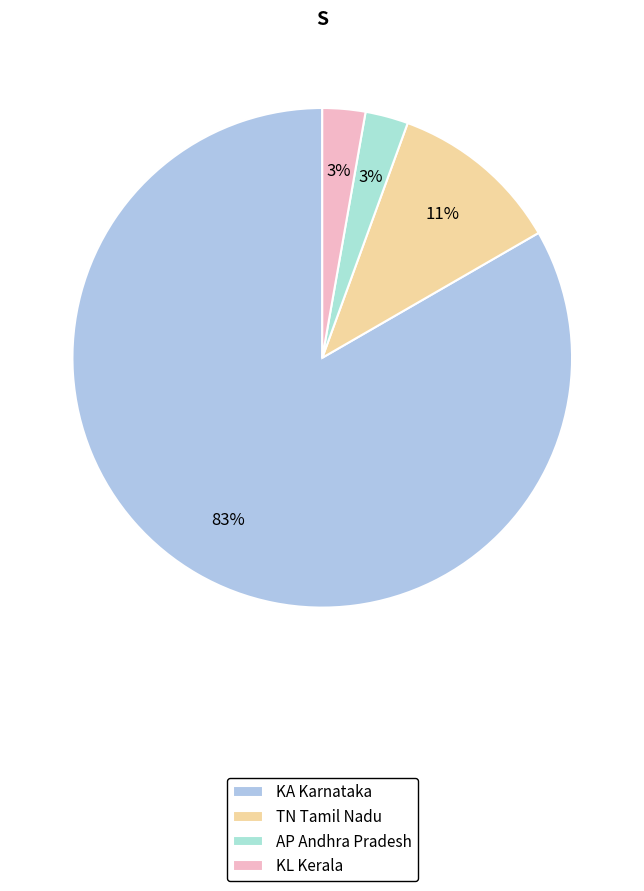

To the nearest percent, what is the difference between the AP and KA slice percentages?

81%